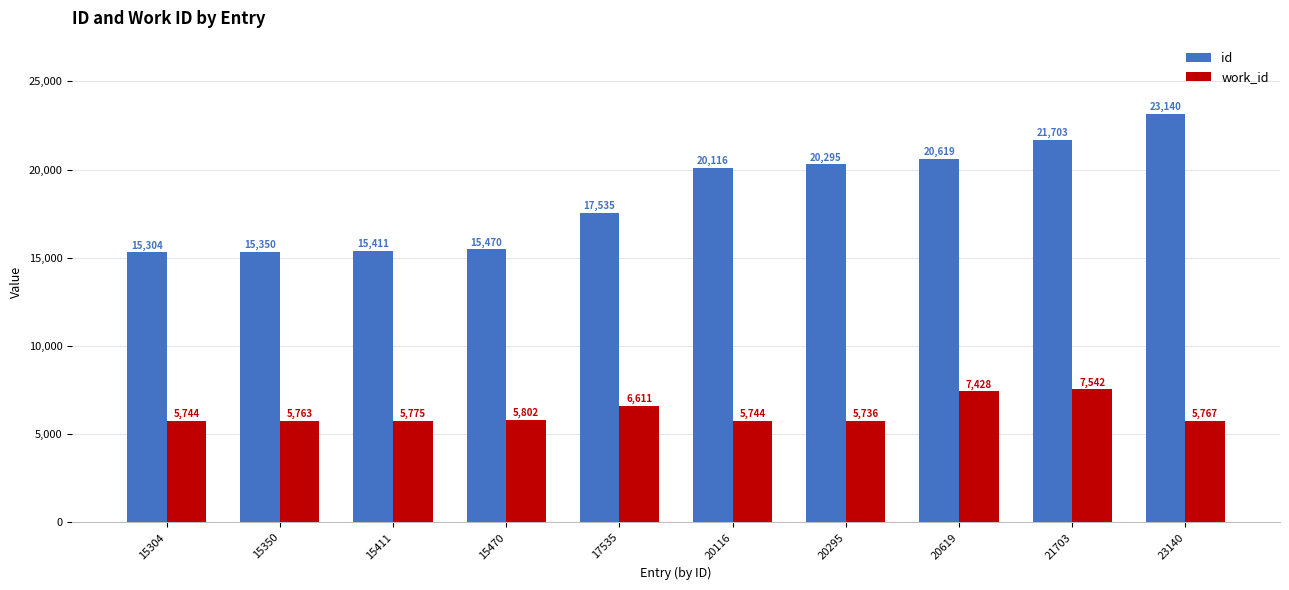

List the series in order of their peak value, highest first.

id, work_id